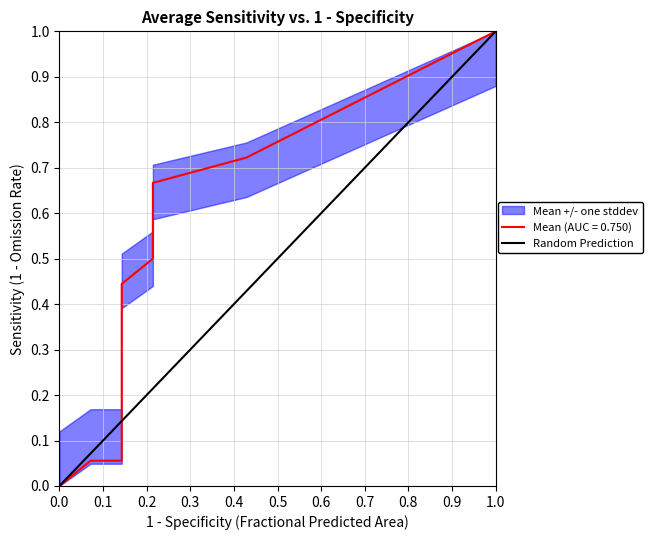

What is the change in value from 0.0 to 1.0?

+1